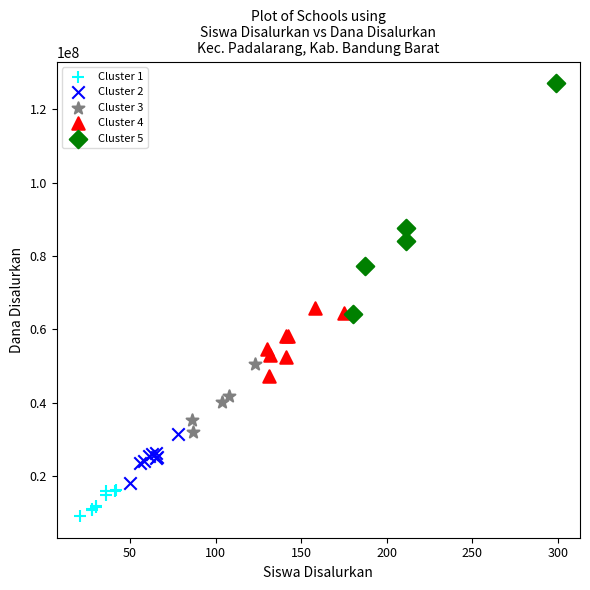

Which series contains the highest Y value?

Cluster 5